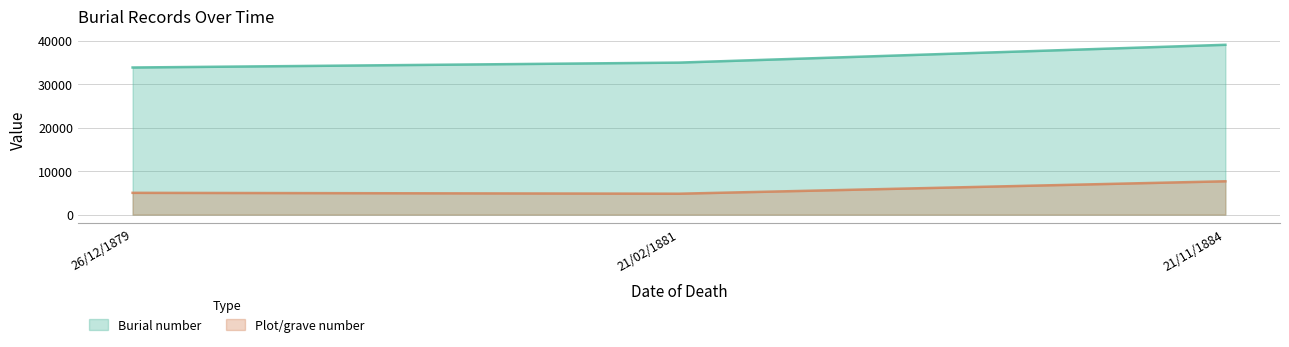

What is the label of the 2nd point from the left?

21/02/1881